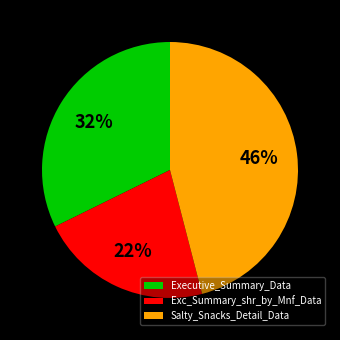

To the nearest percent, what is the difference between the largest and smallest slice percentages?

24%